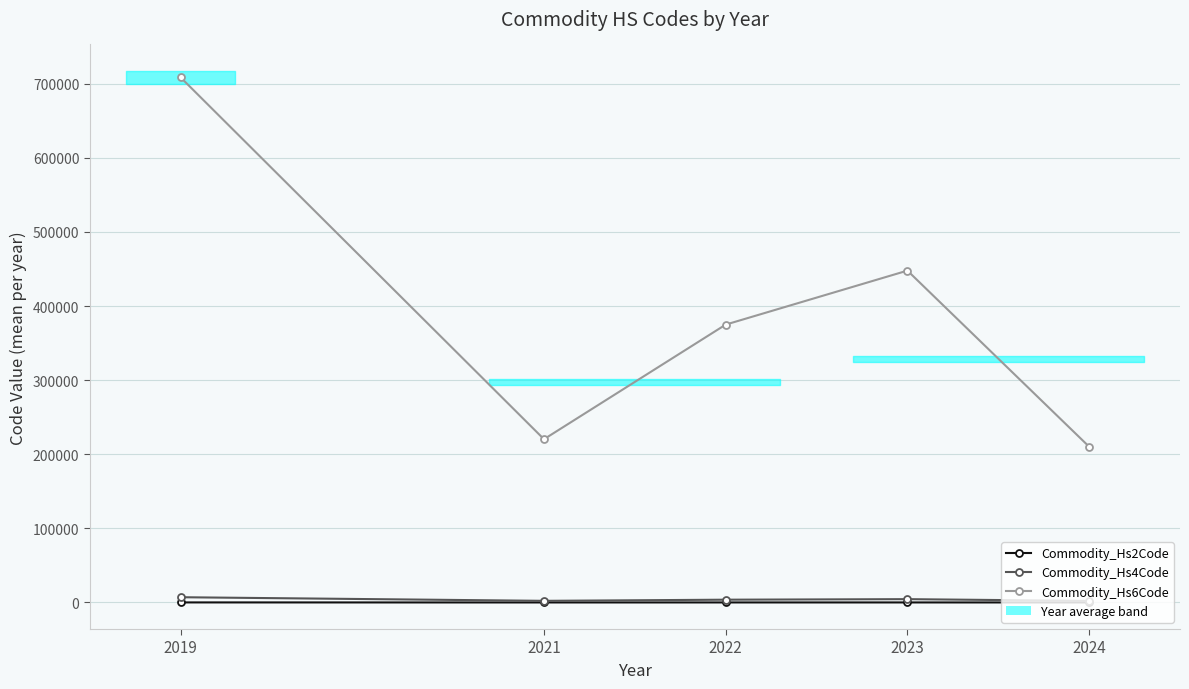

What is the spread (max minus min) of values at 2024?

210189.0